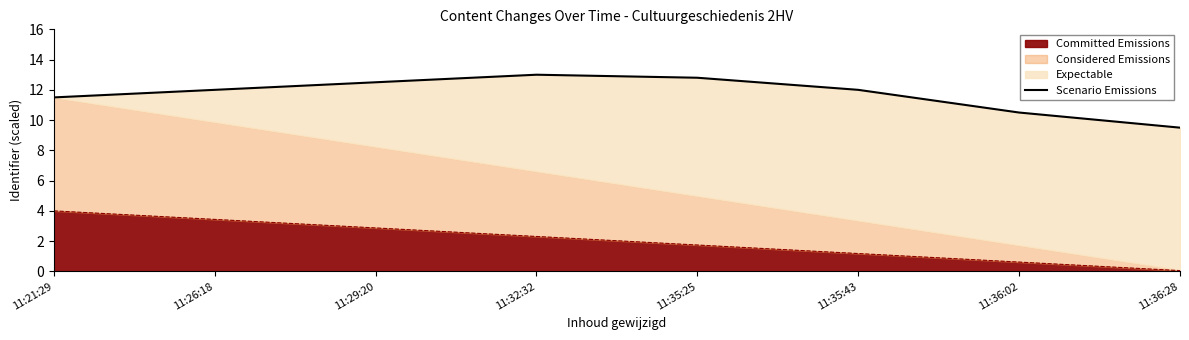

What is the difference between the second highest and minimum values?

3.3